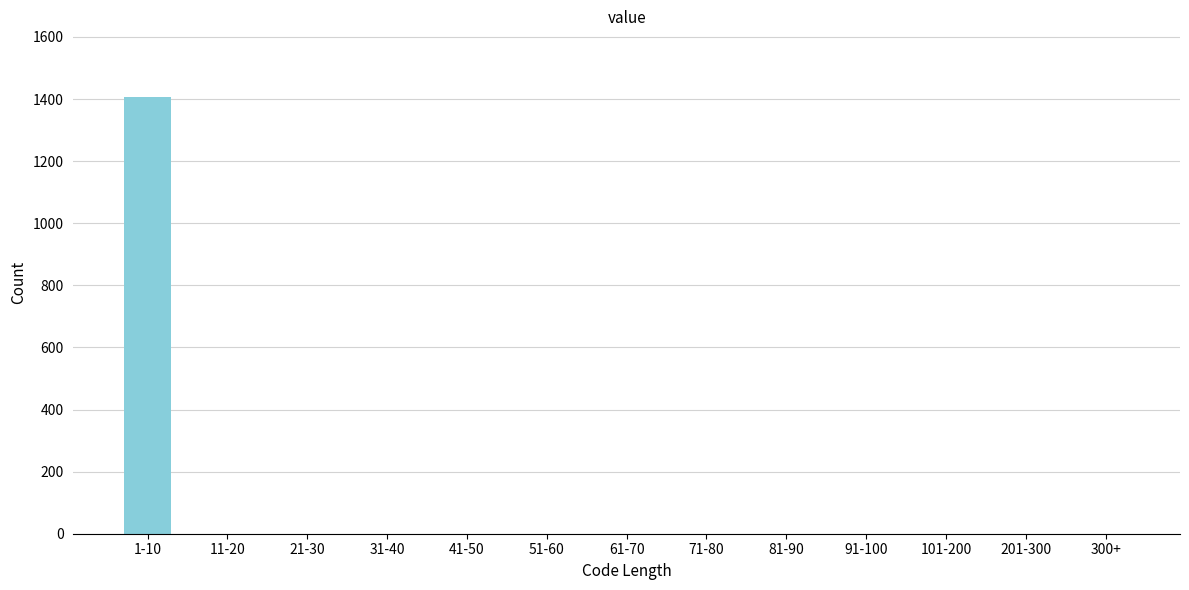

Reading left to right, what are all the values shown in this chart?

1-10=1407	11-20=0	21-30=0	31-40=0	41-50=0	51-60=0	61-70=0	71-80=0	81-90=0	91-100=0	101-200=0	201-300=0	300+=0